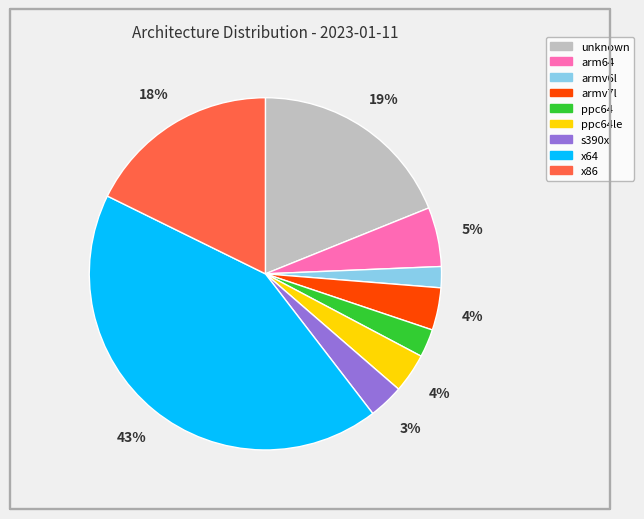

How many slices are in this pie chart?

9